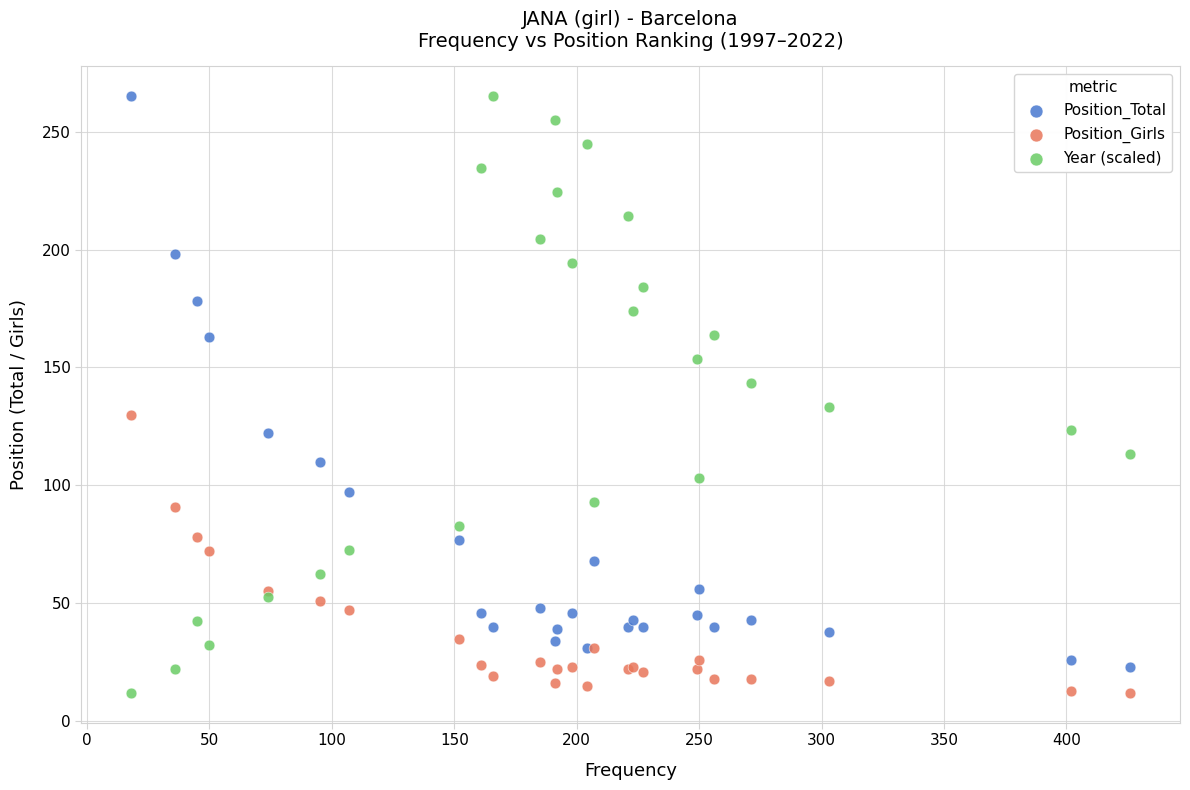

What are all the series names shown in the legend?

Position_Total, Position_Girls, Year (scaled)